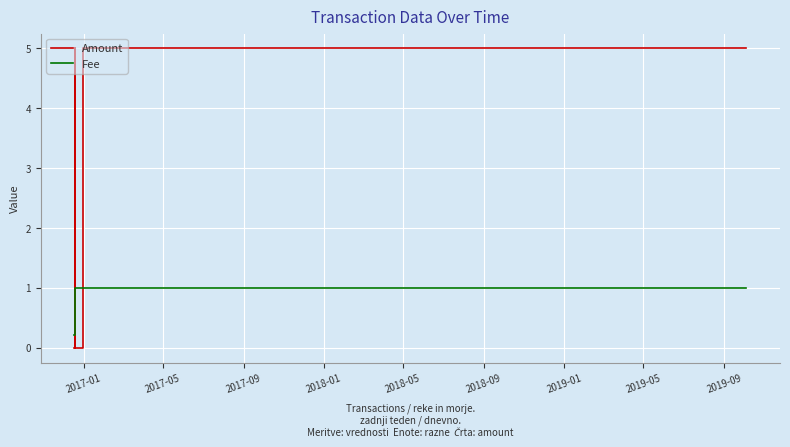

Reading left to right, list all the values displayed in this chart.

Amount: 0.0	5.0	0.0	0.0	5.0	5.0
Fee: 0.2	1.0	1.0	1.0	1.0	1.0